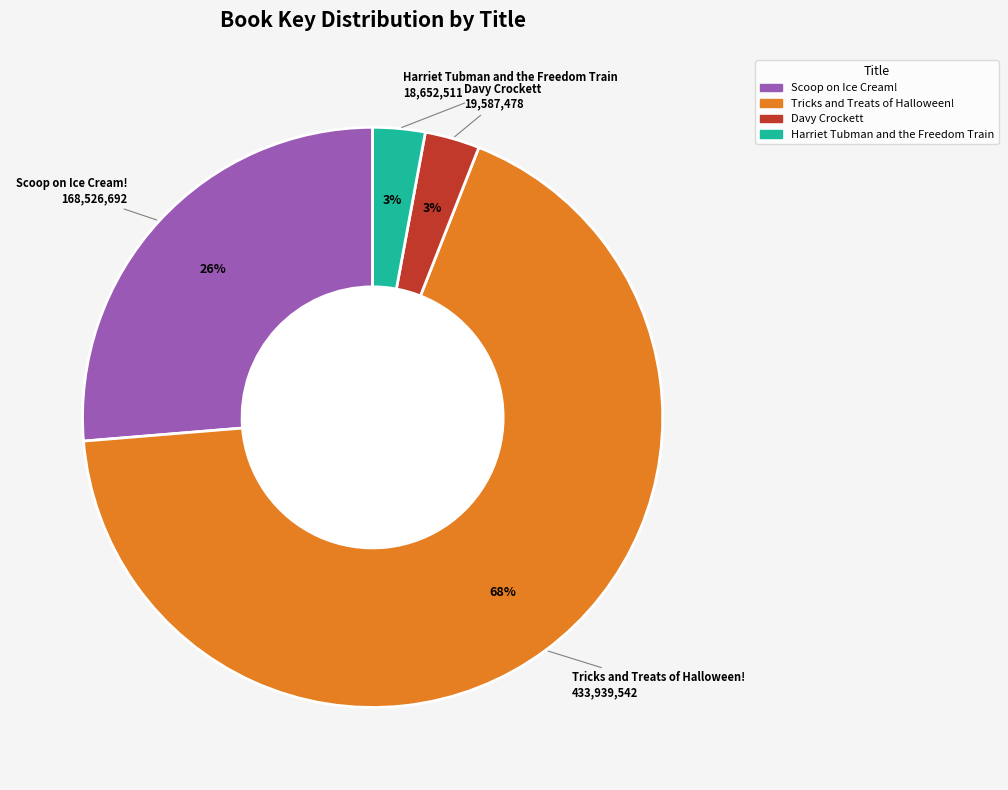

To the nearest percent, what is the difference between the largest and smallest slice percentages?

65%